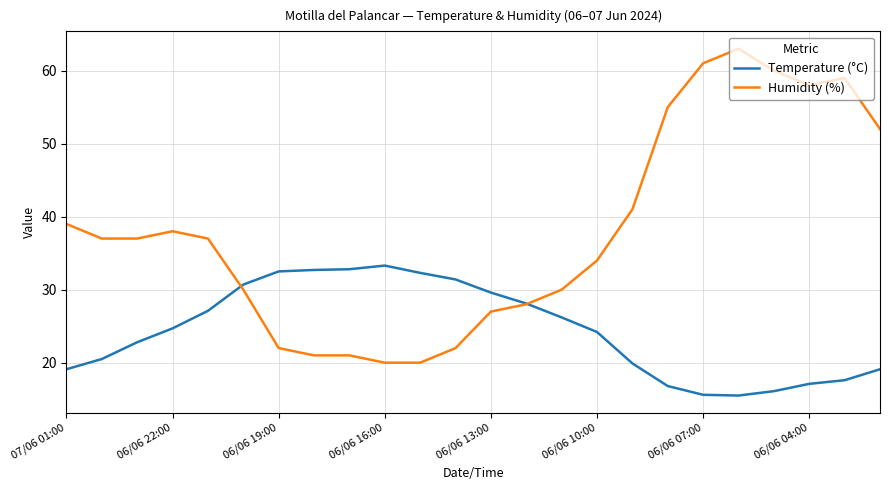

List the series in order of their overall mean, lowest first.

Temperature (°C), Humidity (%)